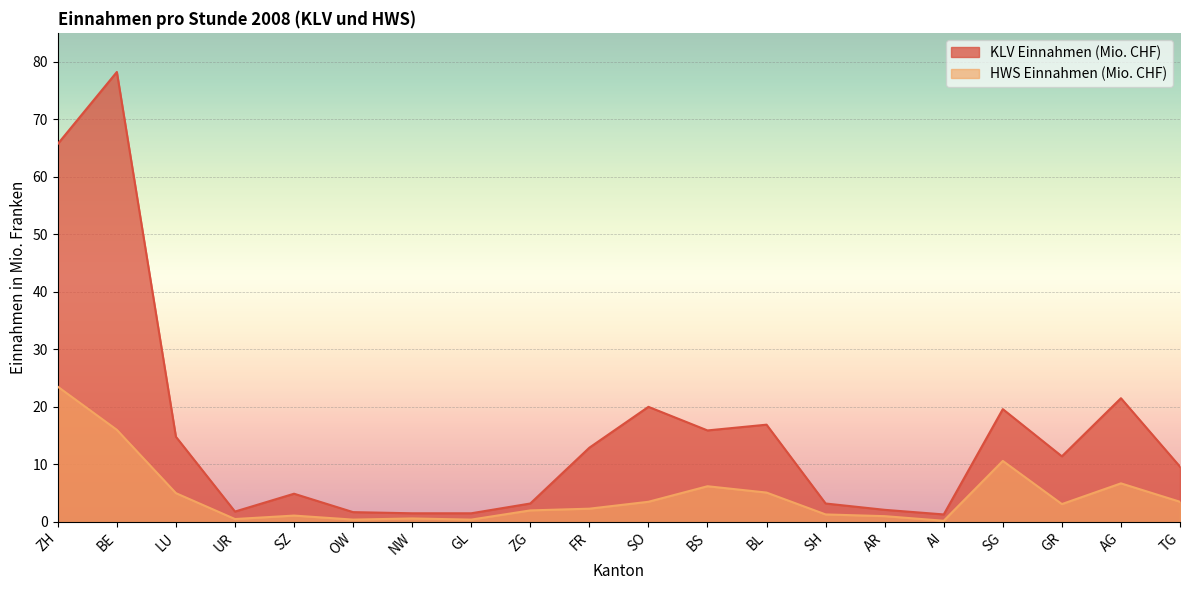

How many categories are shown in the chart?

20